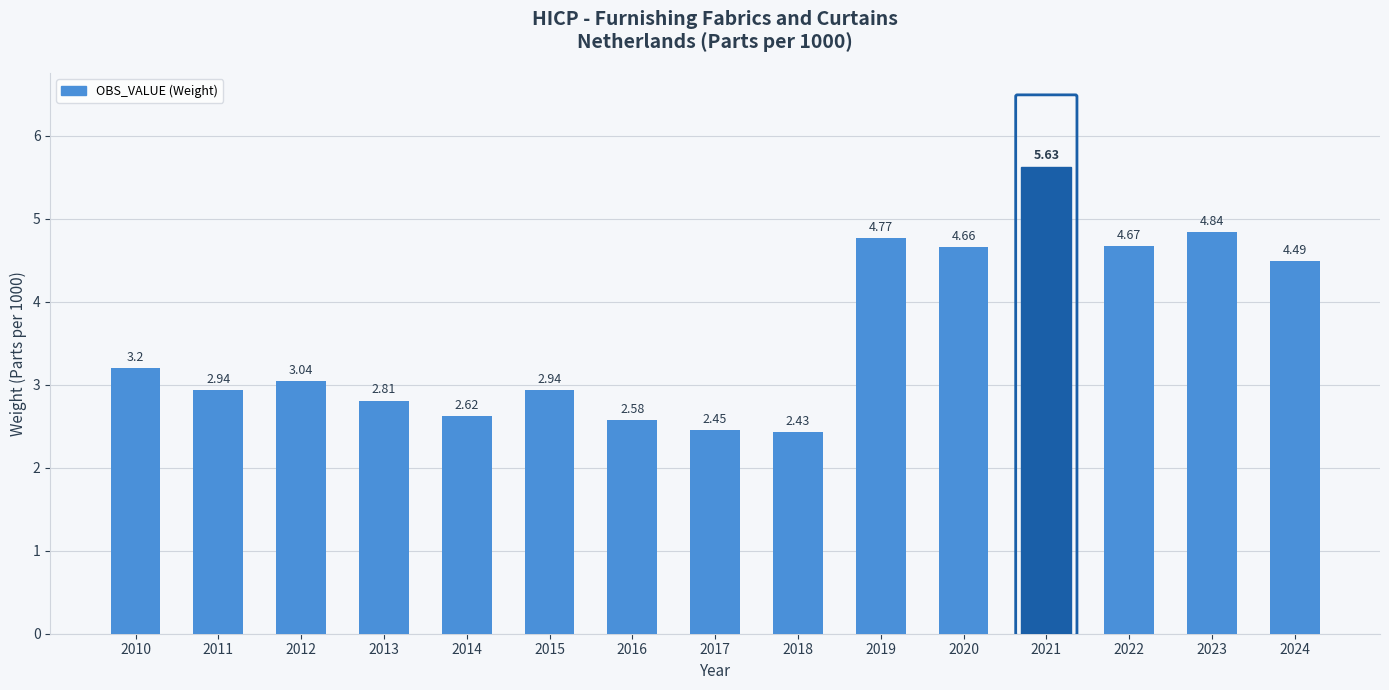

What is the ratio of the value at 2019 to the value at 2010?

1.5